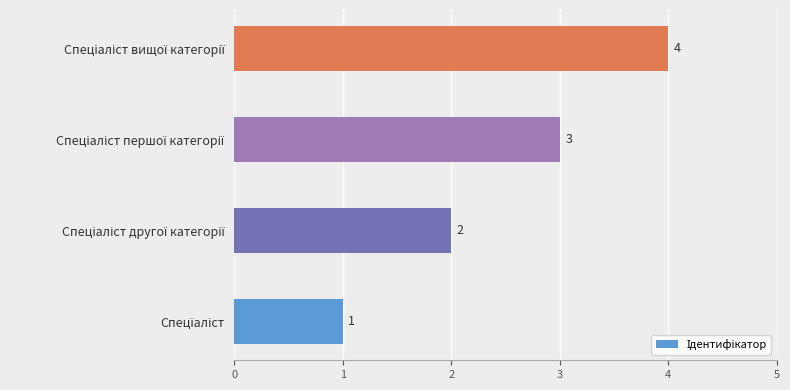

How many values are between 2 and 4?

3